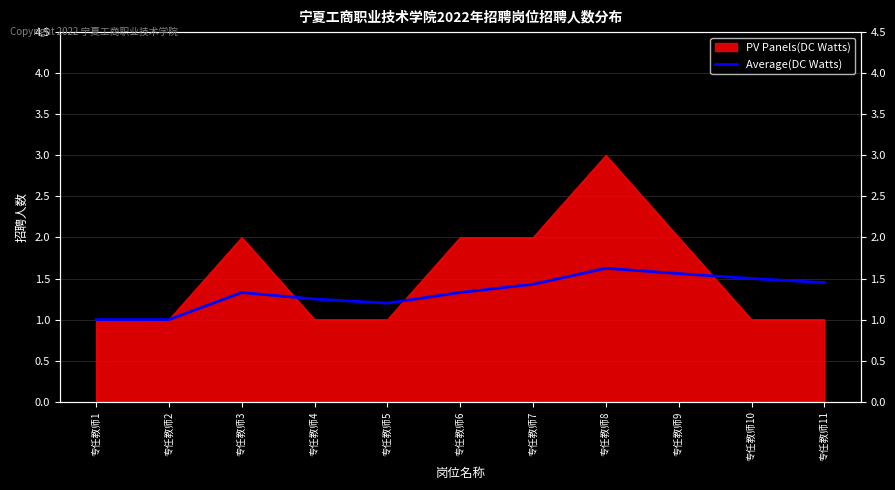

The chart shows a value of 0.9 at 专任教师10. True or false?

False